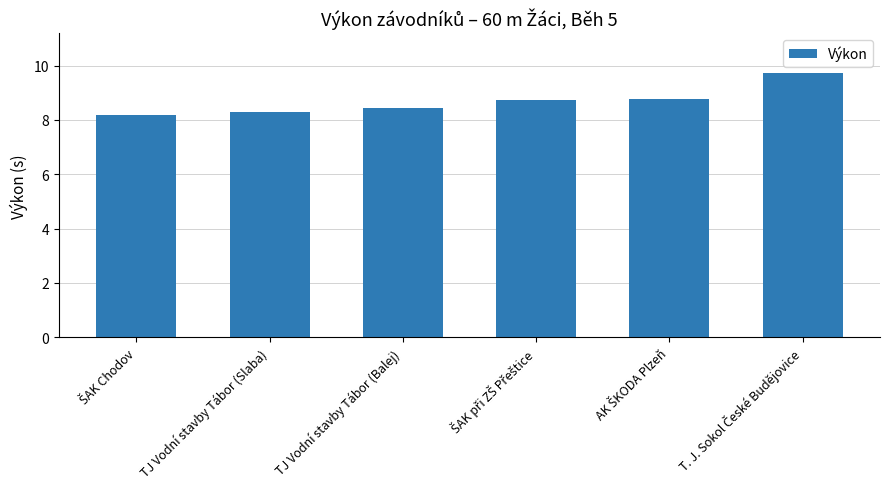

True or false: the data shows 8.4 at TJ Vodní stavby Tábor (Balej).

True